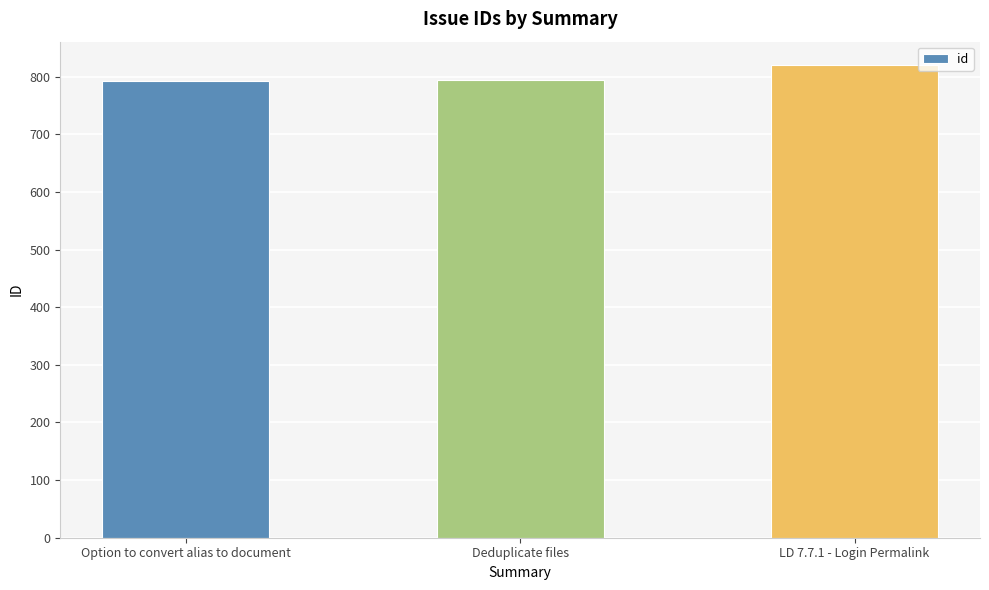

What is the greatest value displayed?

820